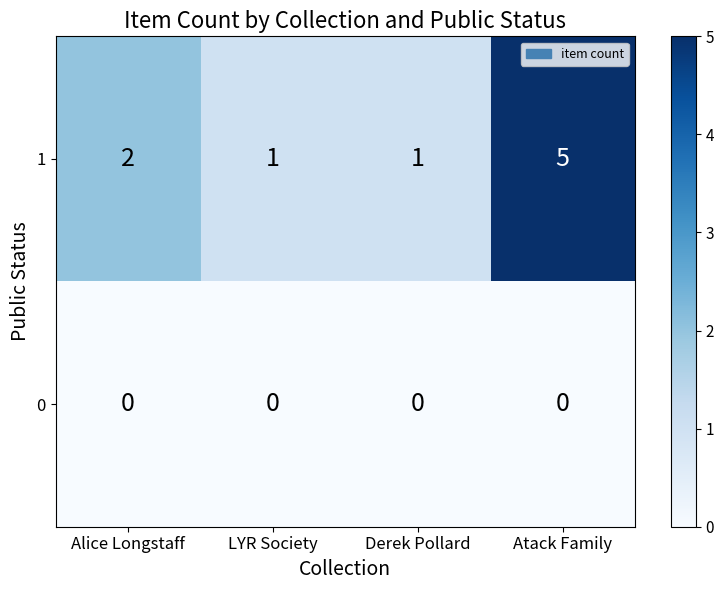

List the series in order of their peak value, lowest first.

0, 1